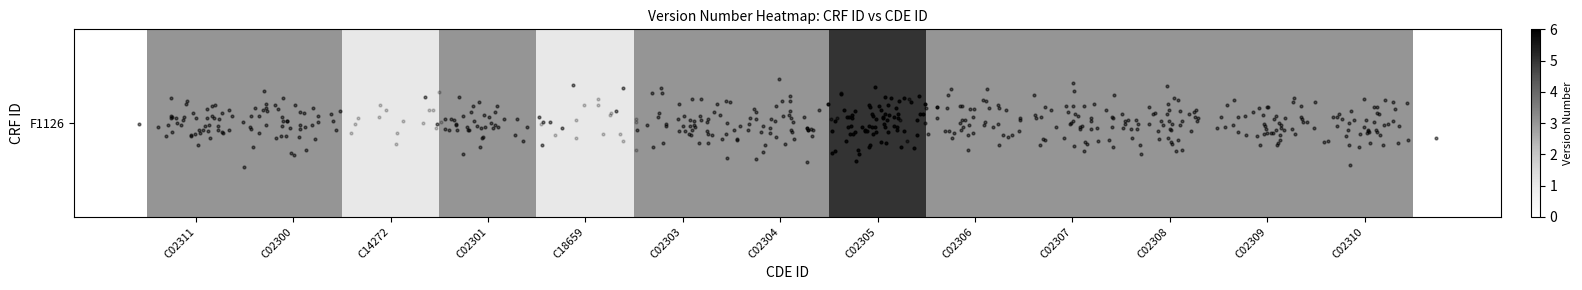

Reading left to right, what are all the values shown in this chart?

C02311=3	C02300=3	C14272=1	C02301=3	C18659=1	C02303=3	C02304=3	C02305=5	C02306=3	C02307=3	C02308=3	C02309=3	C02310=3